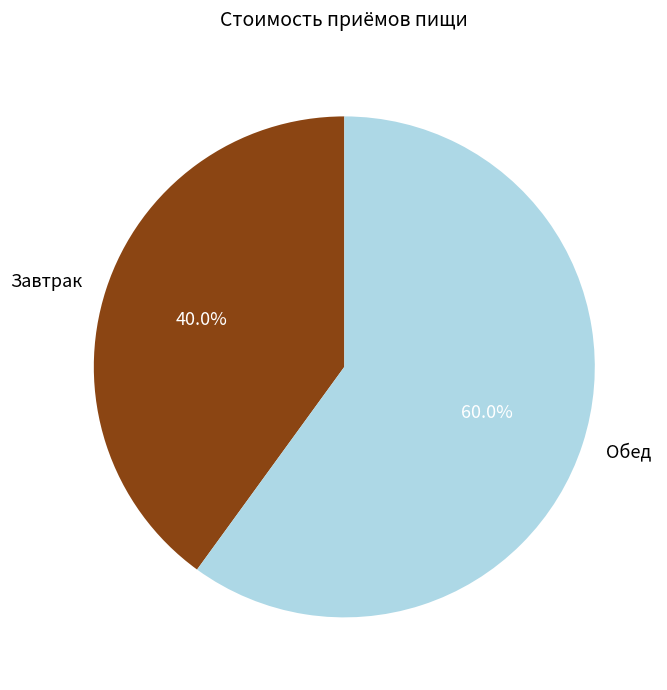

How many slices are in this pie chart?

2